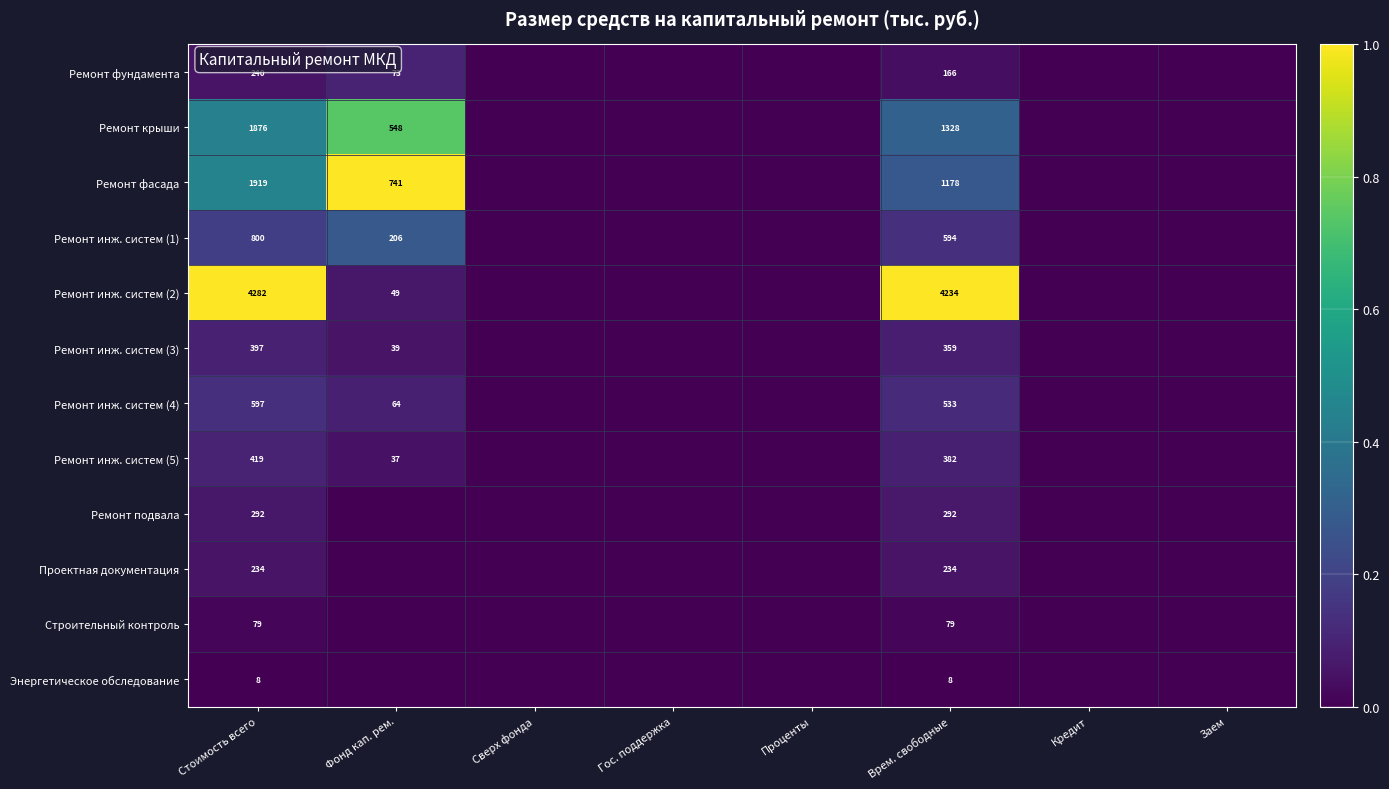

Rank the series at Врем. свободные from lowest to highest value.

Энергетическое обследование, Строительный контроль, Ремонт фундамента, Проектная документация, Ремонт подвала, Ремонт инж. систем (3), Ремонт инж. систем (5), Ремонт инж. систем (4), Ремонт инж. систем (1), Ремонт фасада, Ремонт крыши, Ремонт инж. систем (2)